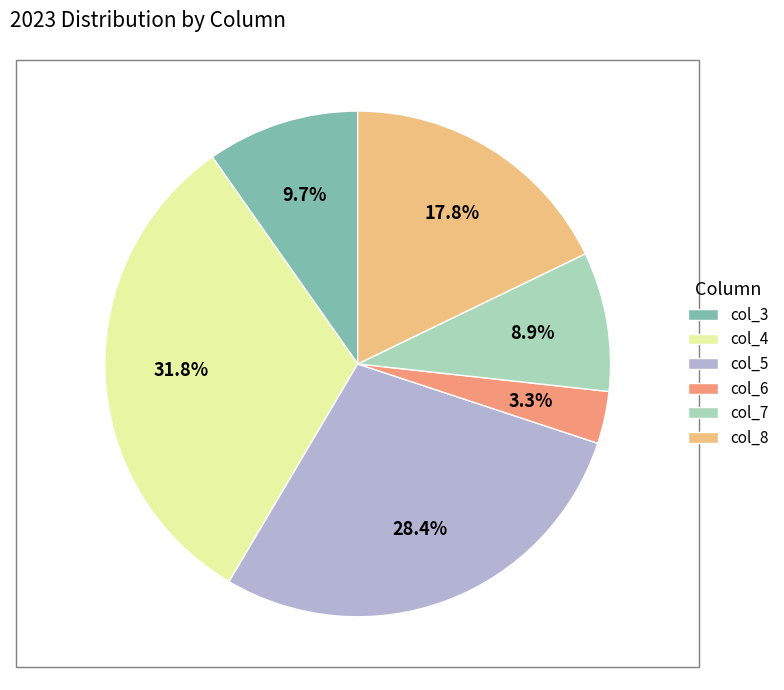

Between col_3 and col_7, which is larger?

col_3